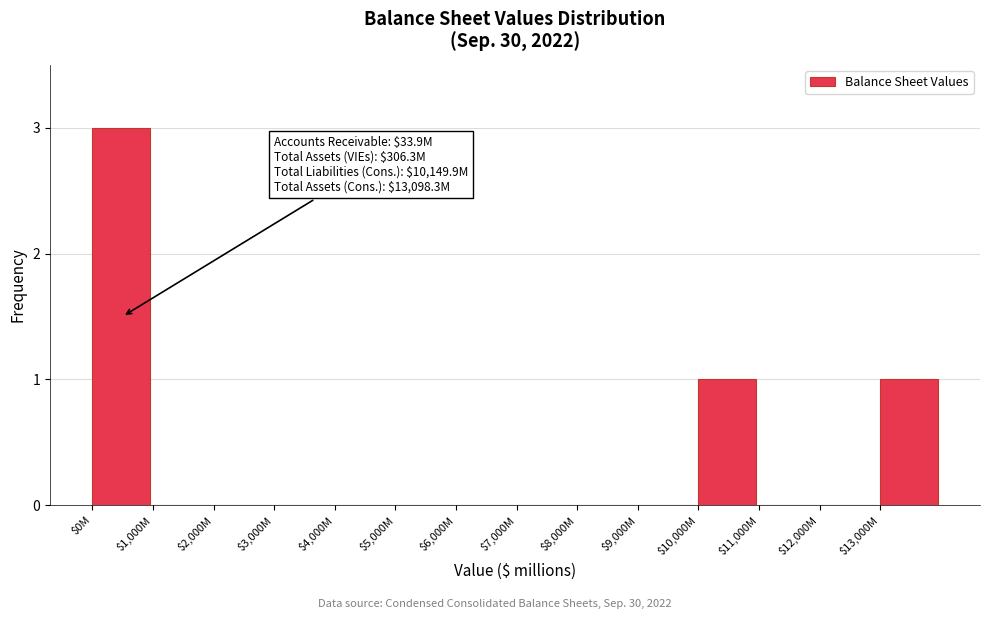

What is the sum of all values?

5